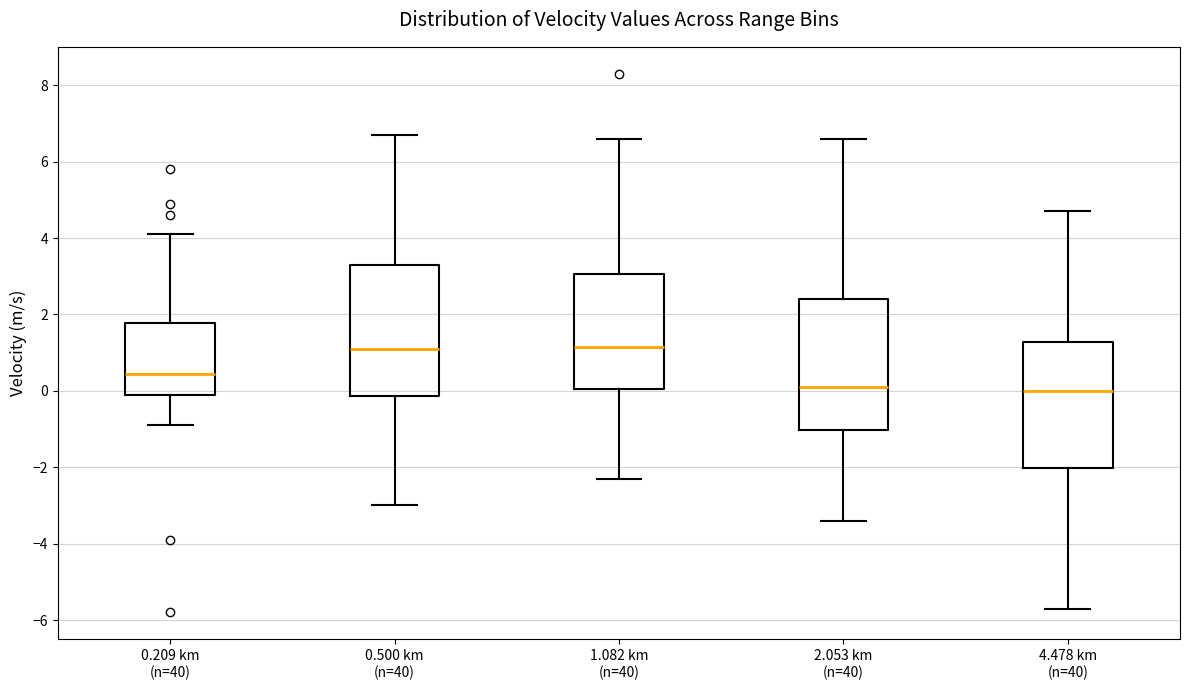

Reading left to right, read every box against the y-axis: the position of its median line, the range the box covers, and the ends of its whiskers. The values are not printed on the chart, so give them approximately, as read against the axis.

0.209 km (n=40): median 0.4, box 0.0 to 1.8, whiskers -0.8 to 4.2
0.500 km (n=40): median 1.2, box -0.2 to 3.4, whiskers -3.0 to 6.8
1.082 km (n=40): median 1.2, box 0.0 to 3.0, whiskers -2.2 to 6.6
2.053 km (n=40): median 0.2, box -1.0 to 2.4, whiskers -3.4 to 6.6
4.478 km (n=40): median 0.0, box -2.0 to 1.2, whiskers -5.6 to 4.8